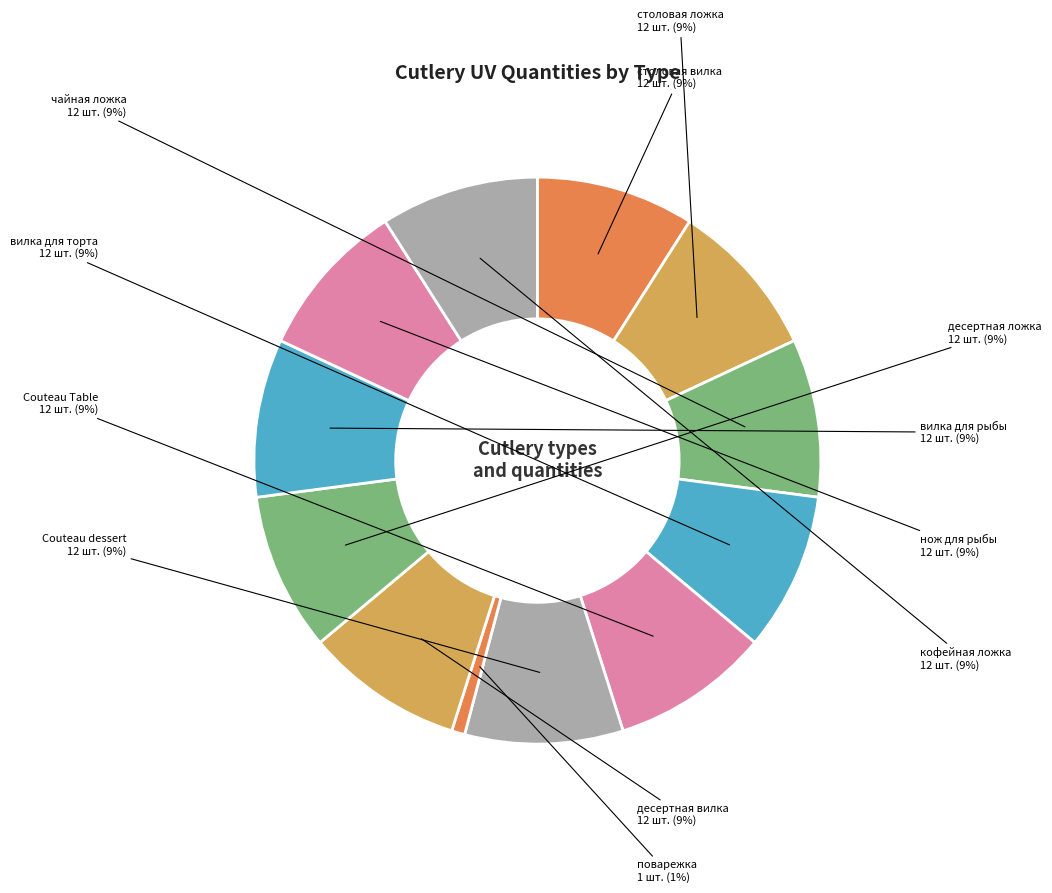

Count the number of slices in the pie.

12